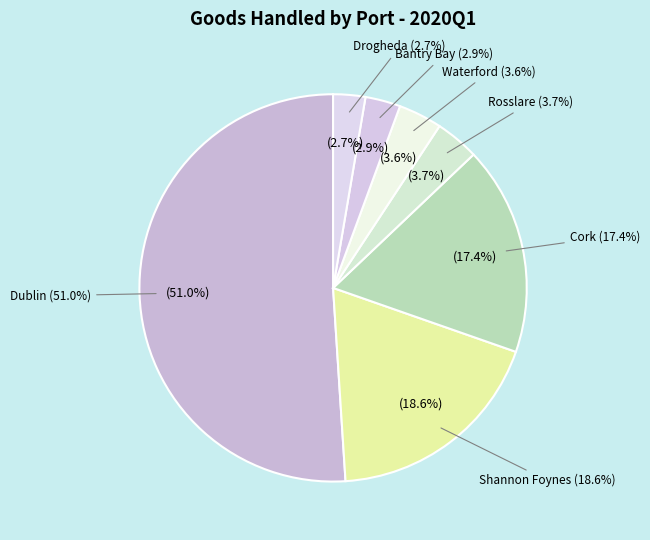

How many slices are in this pie chart?

7